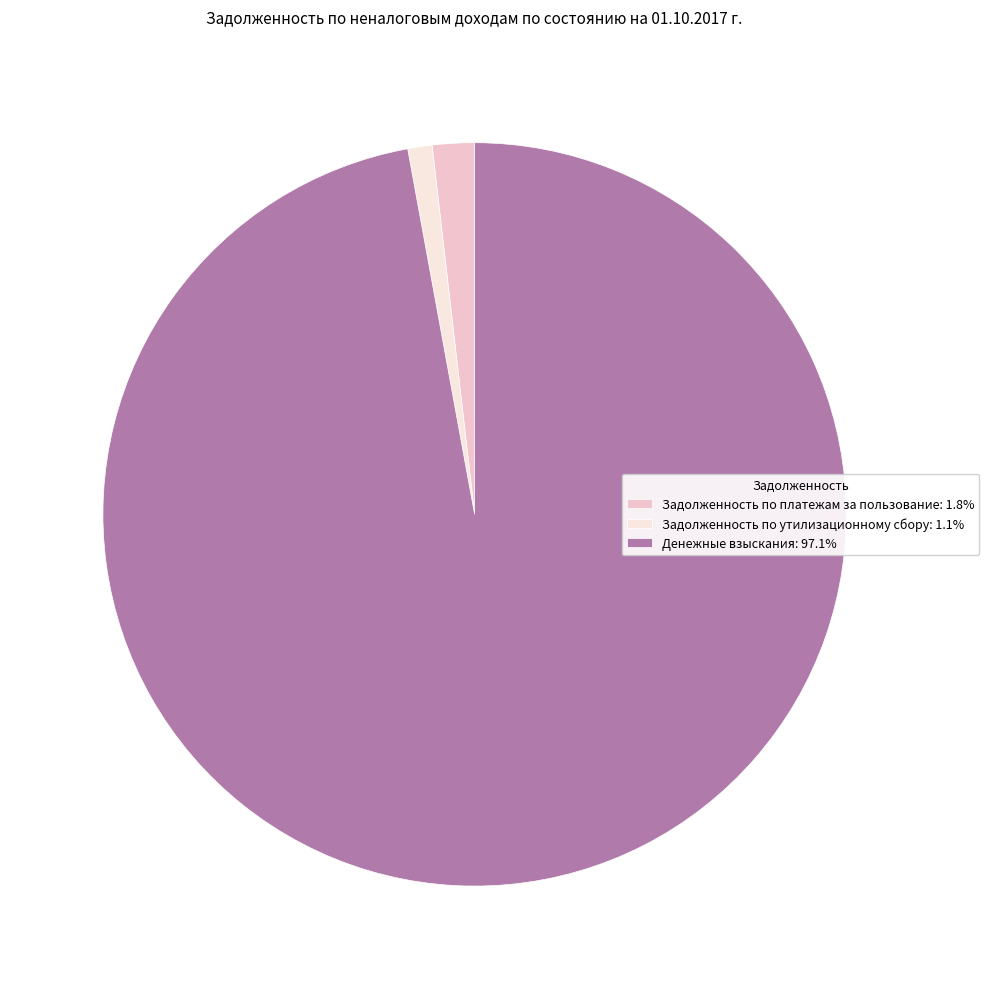

Is the sum of Задолженность по платежам за пользование and Денежные взыскания greater than half?

Yes